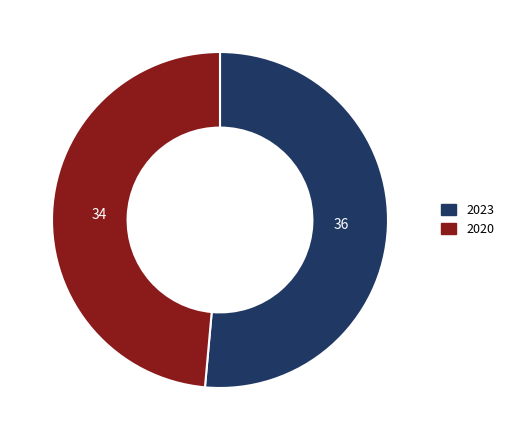

Does any single category account for the majority?

Yes